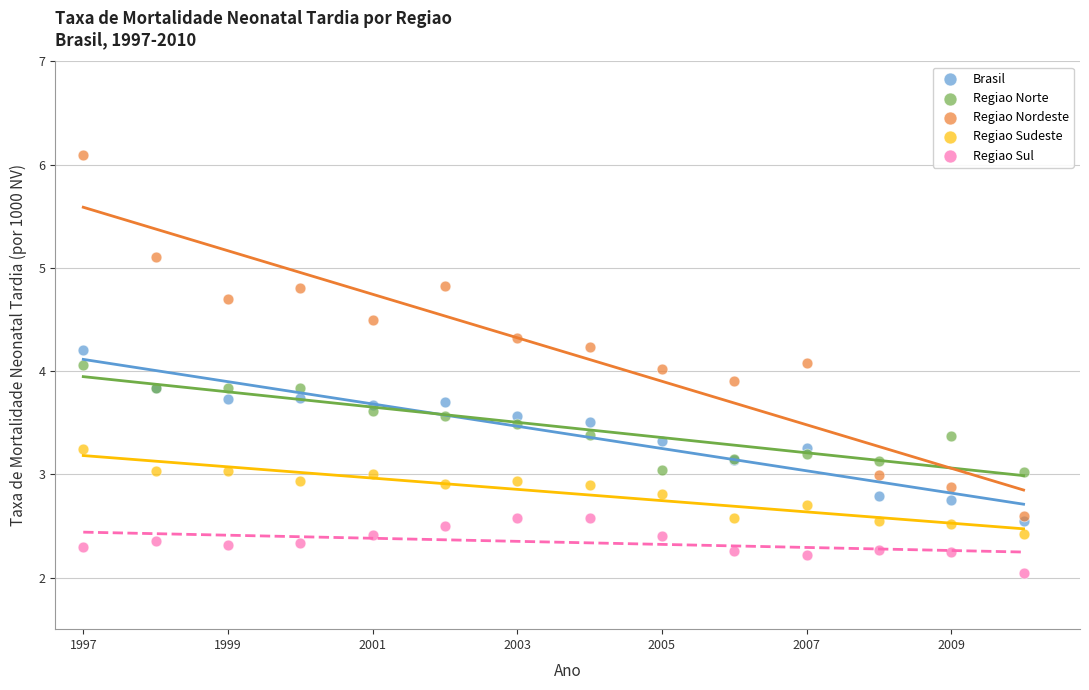

Which series contains the lowest Y value?

Regiao Sul